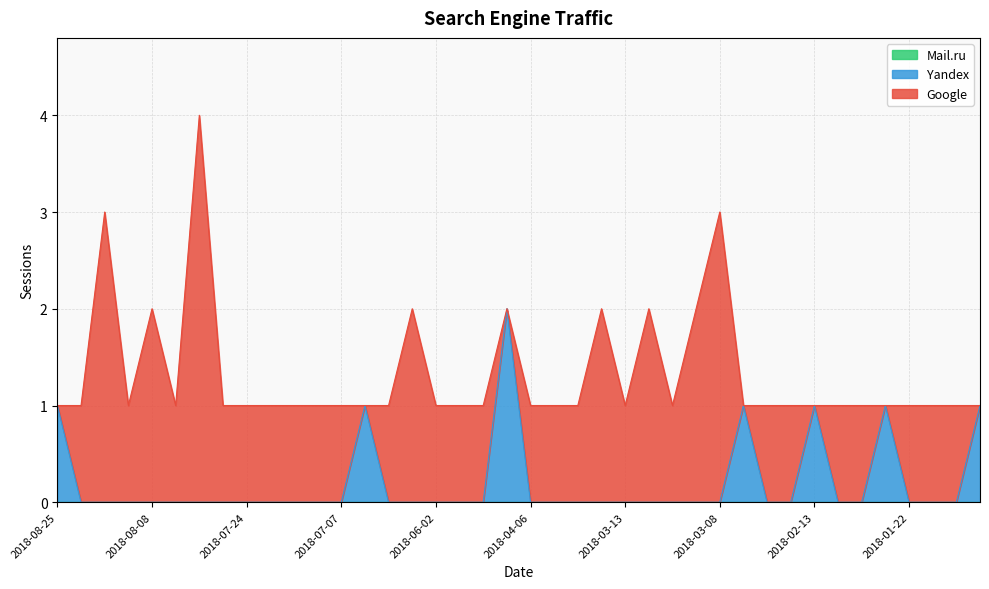

How many values in Yandex are above zero?

7